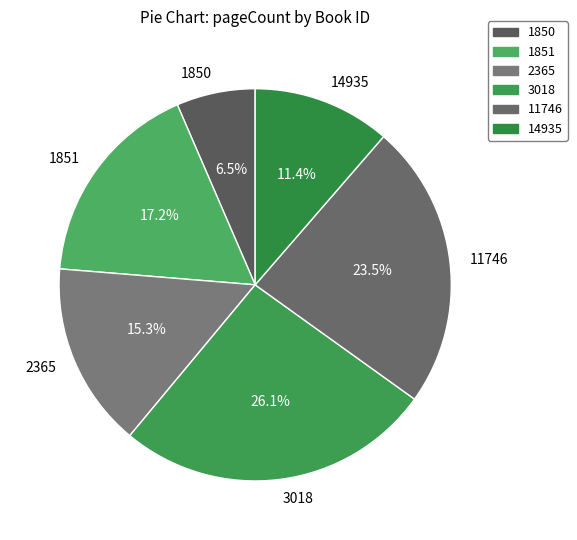

Which slice is the smallest?

1850